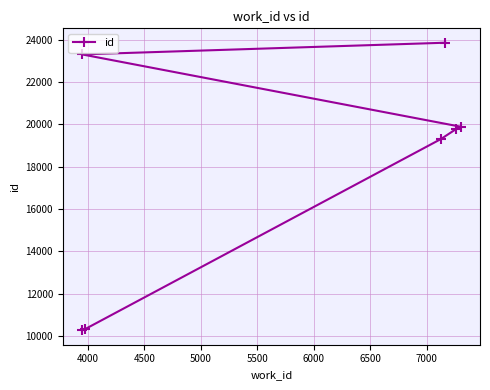

What is the value of the 5th point from the left?

23860